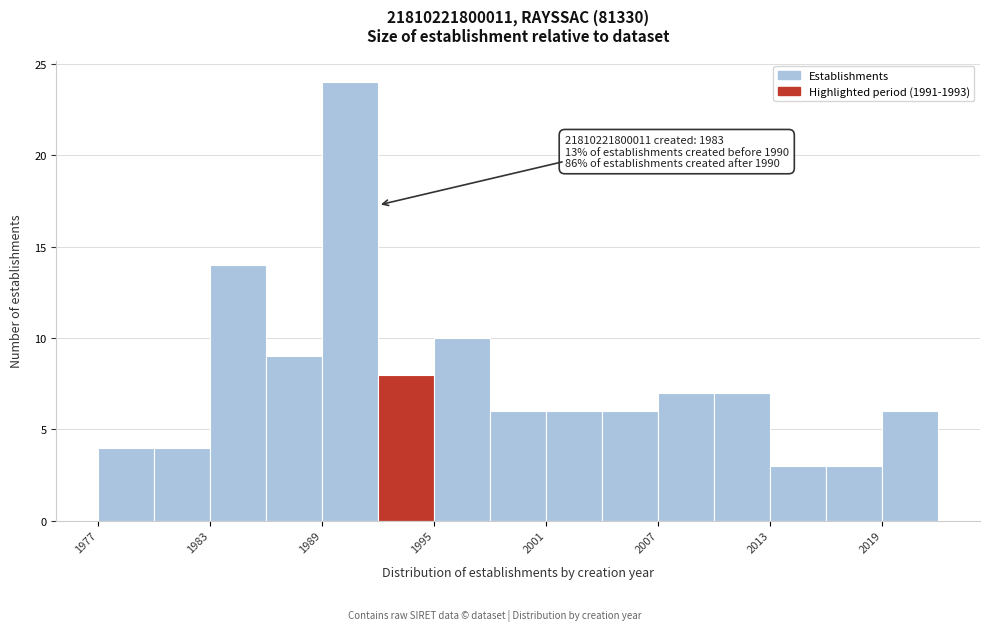

Read against the x-axis, roughly where is the centre of the tallest bar?

1991